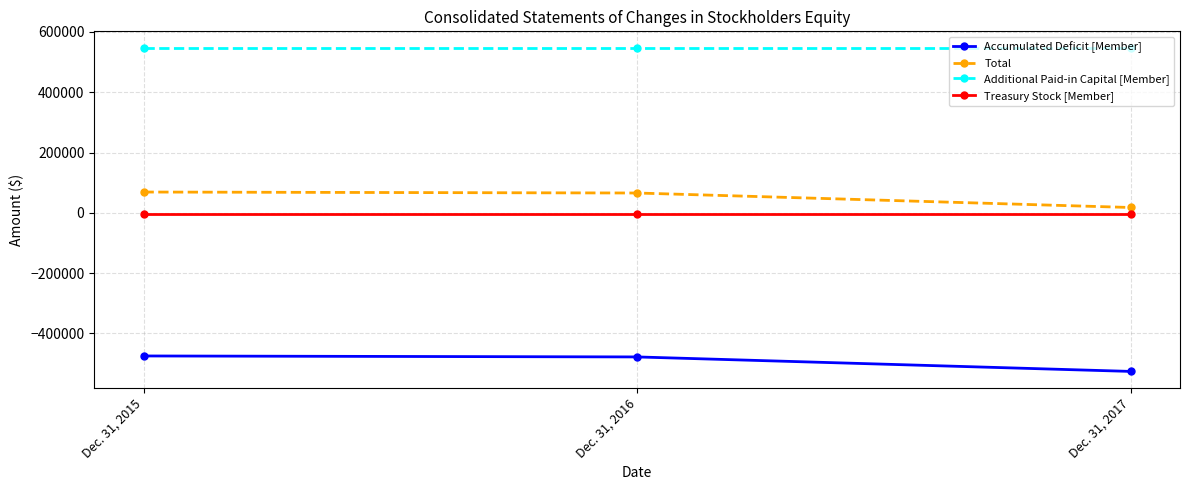

What is the maximum value shown in the chart?

548304